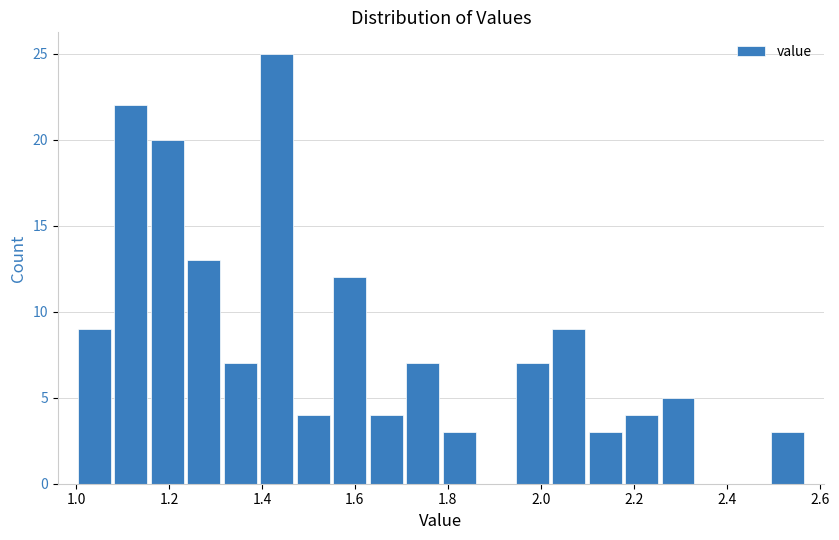

Read against the x-axis, roughly where is the centre of the tallest bar?

1.44